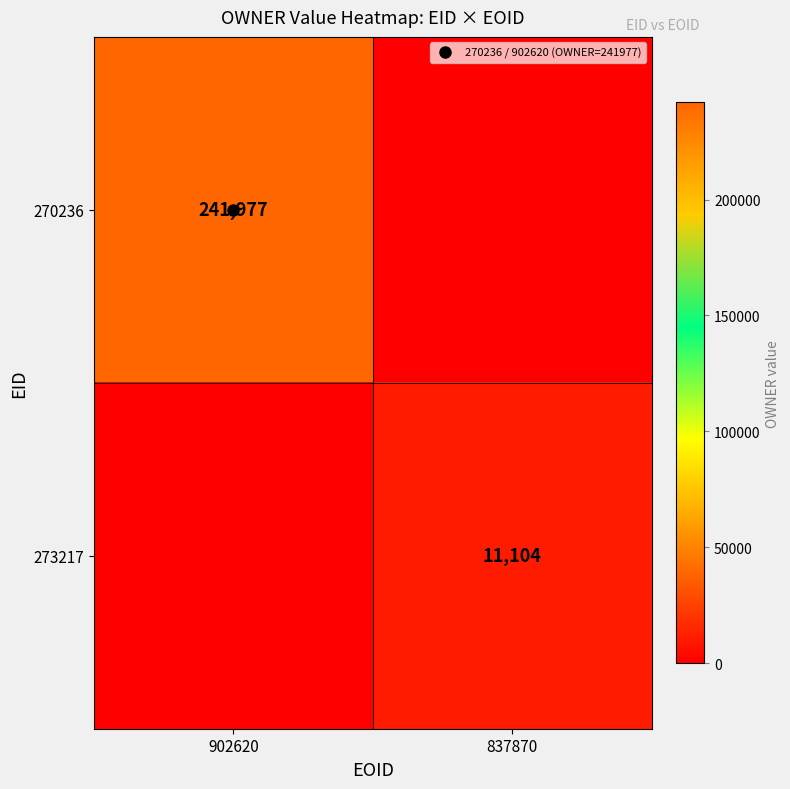

At which label does 273217 reach its peak?

837870